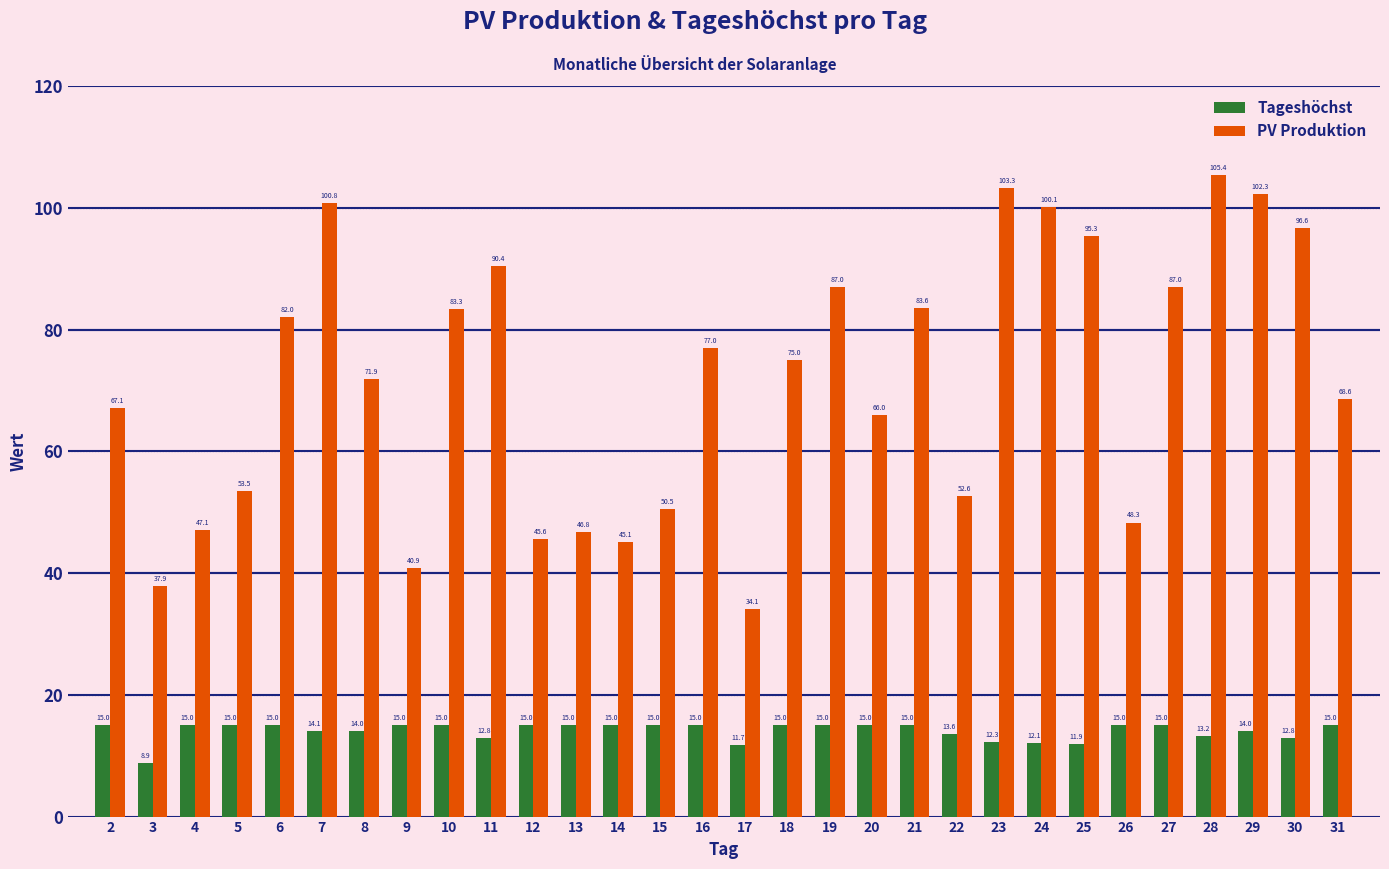

What is the lowest value of the Tageshöchst series?

8.9